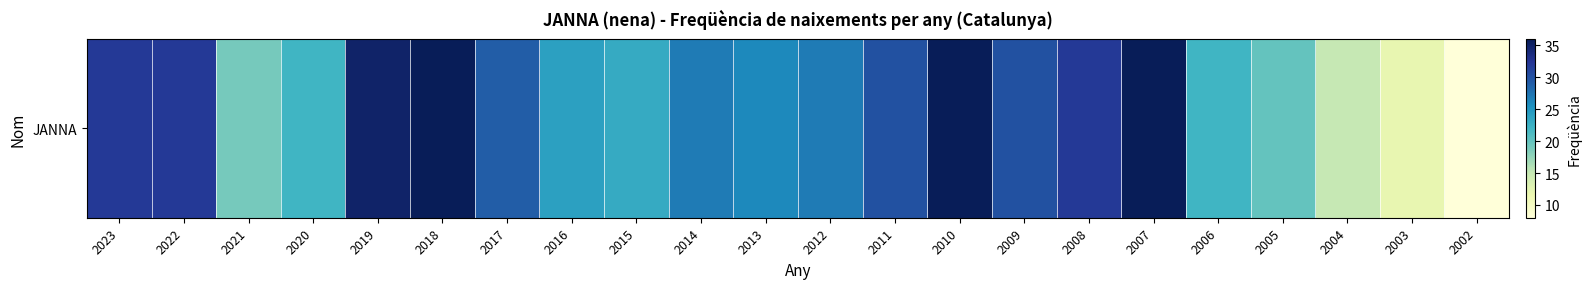

Rank the categories by value from highest to lowest.

2018, 2010, 2007, 2019, 2023, 2022, 2008, 2011, 2009, 2017, 2014, 2012, 2013, 2016, 2015, 2020, 2006, 2005, 2021, 2004, 2003, 2002